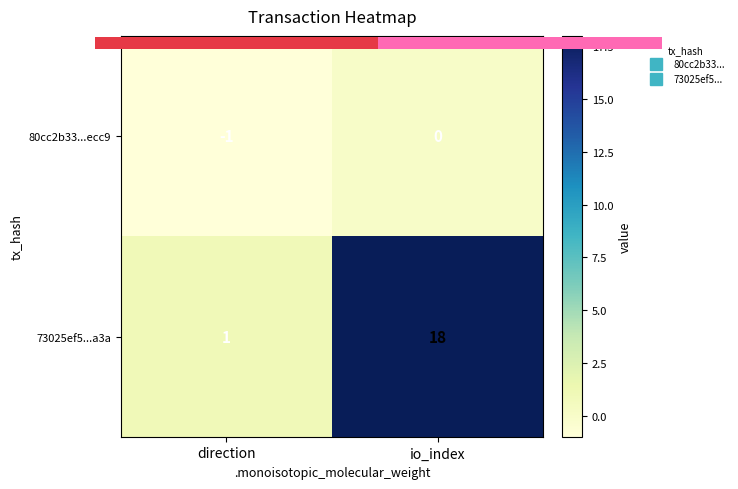

At direction, list the series in order from largest to smallest.

73025ef5...a3a, 80cc2b33...ecc9